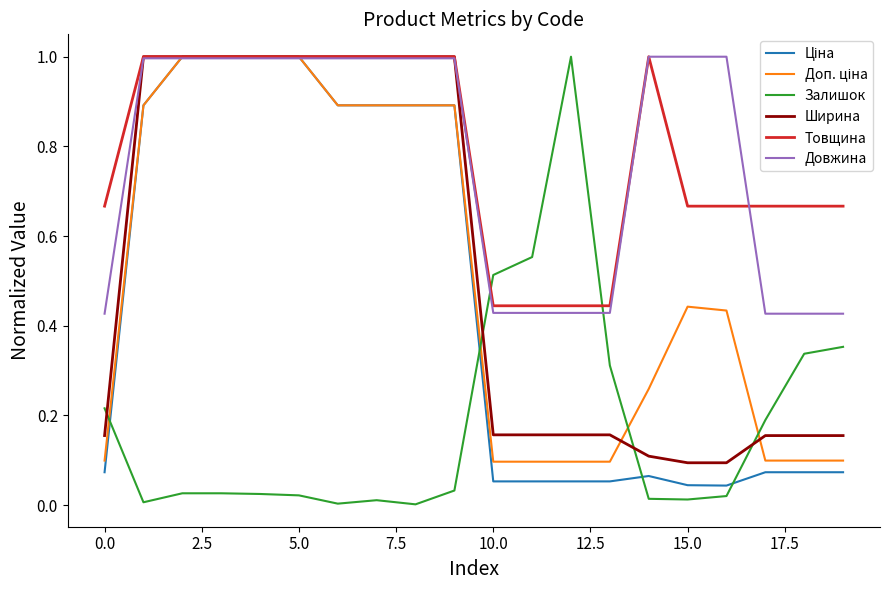

True or false: Товщина and Залишок intersect in this chart.

True